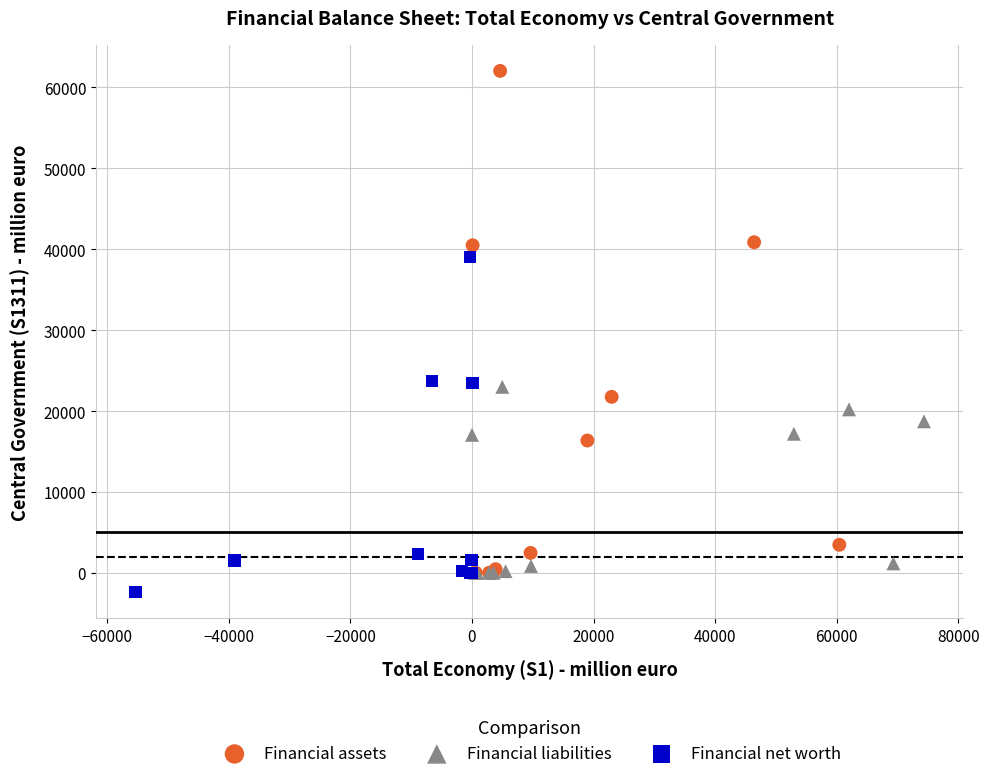

What are all the series names shown in the legend?

Financial assets, Financial liabilities, Financial net worth